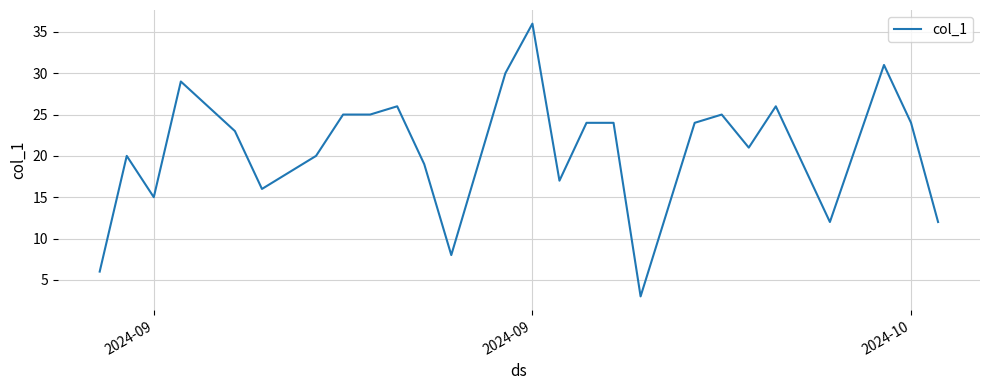

What is the maximum value shown in the chart?

36